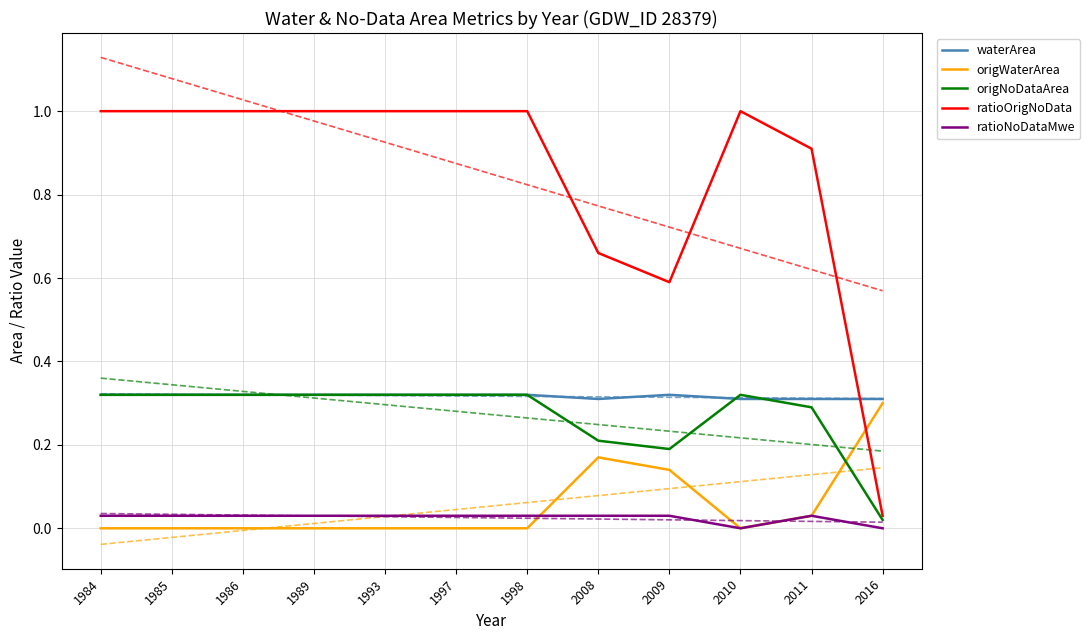

What is the difference between the maximum and minimum values in the origNoDataArea series?

0.3